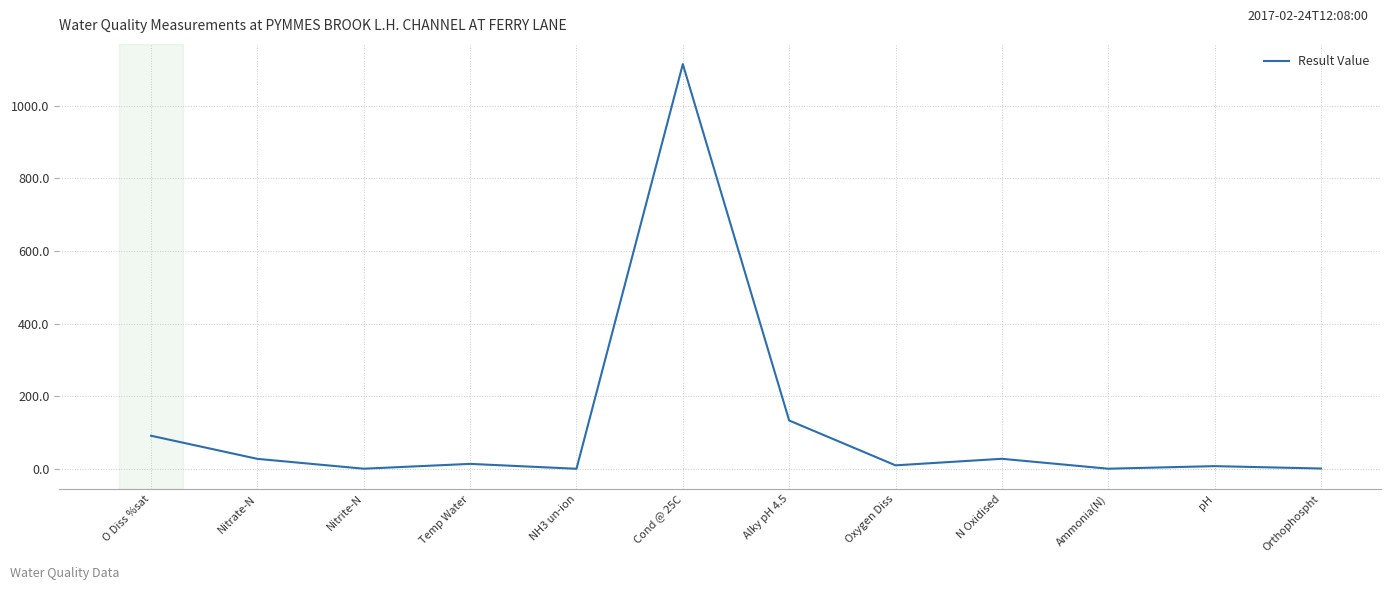

What is the difference between the values at Nitrate-N and O Diss %sat?

63.7